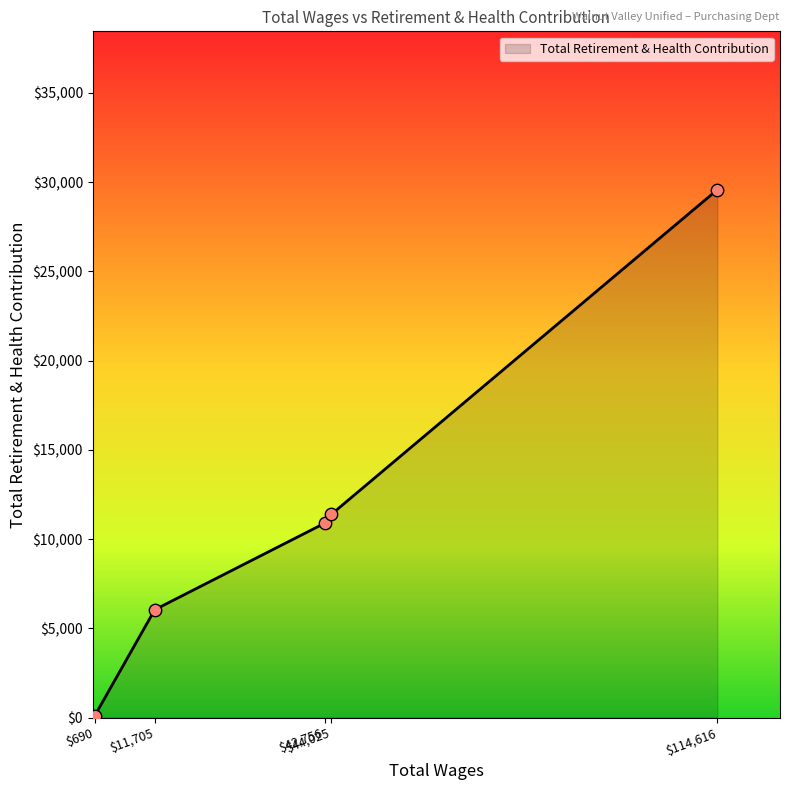

True or false: there are more than 1 points higher than both neighbors.

False